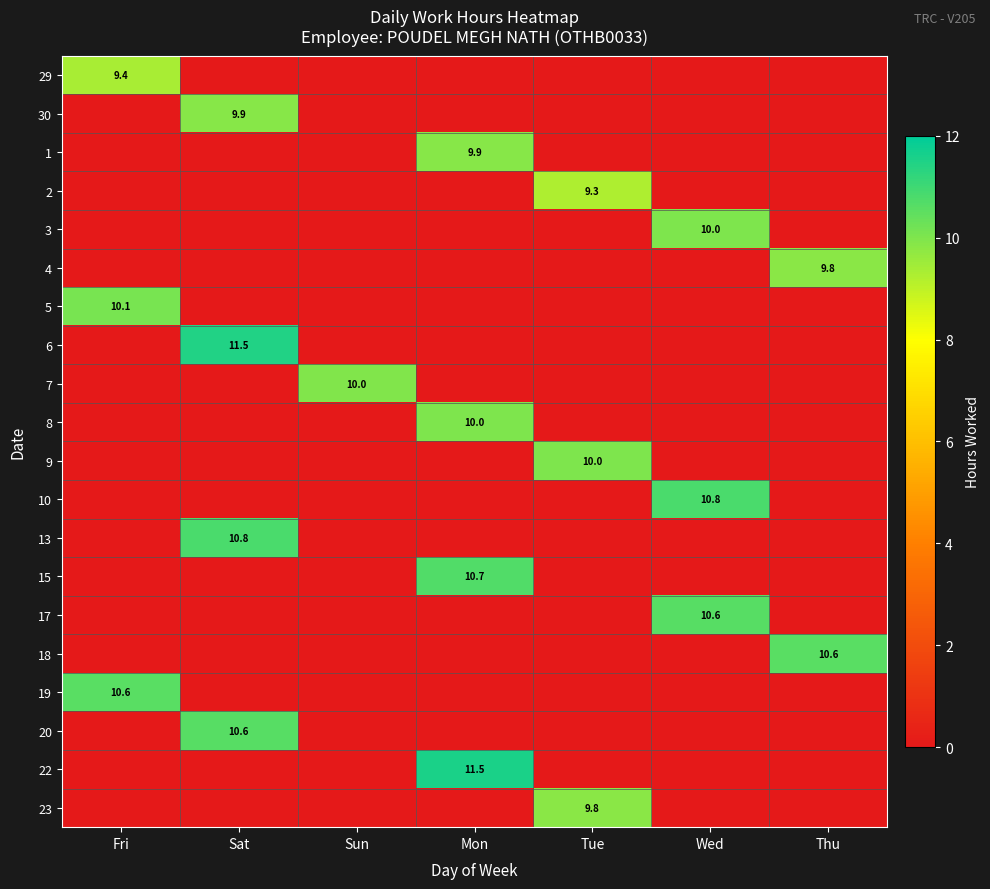

The 15 series shows 10.7 at Mon. True or false?

True